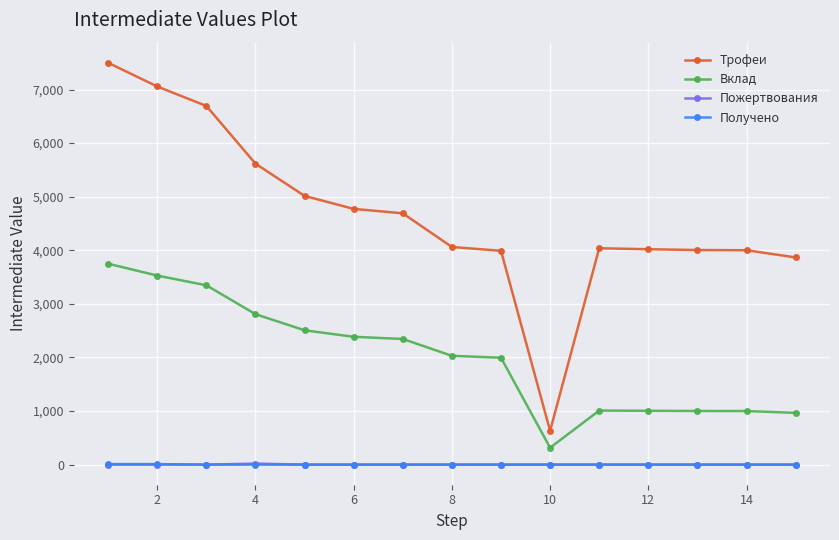

Does the chart have visible grid lines?

Yes